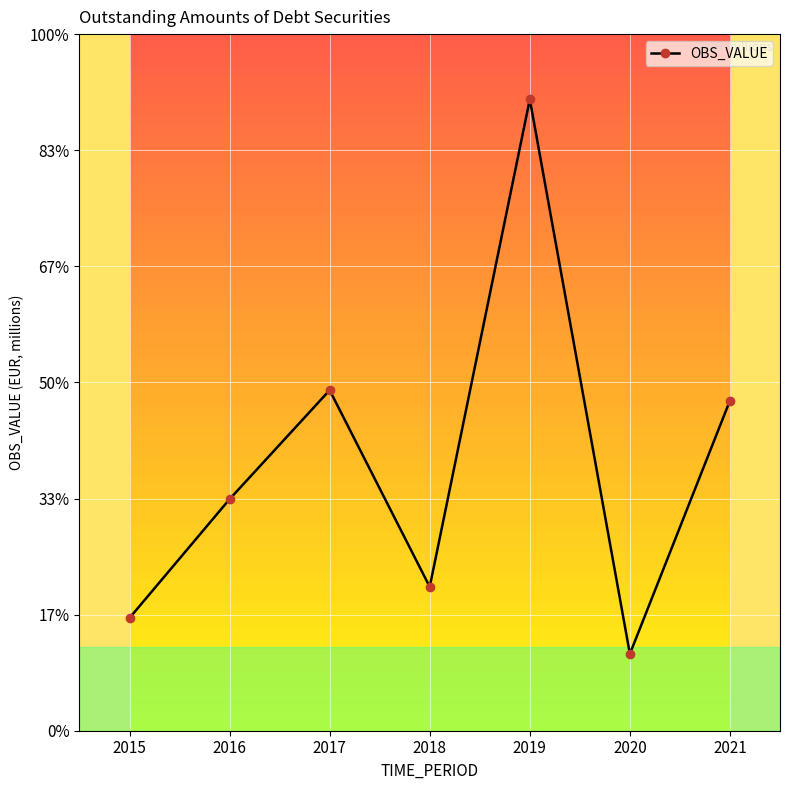

List the labels in order of value, largest first.

2019, 2017, 2021, 2016, 2018, 2015, 2020